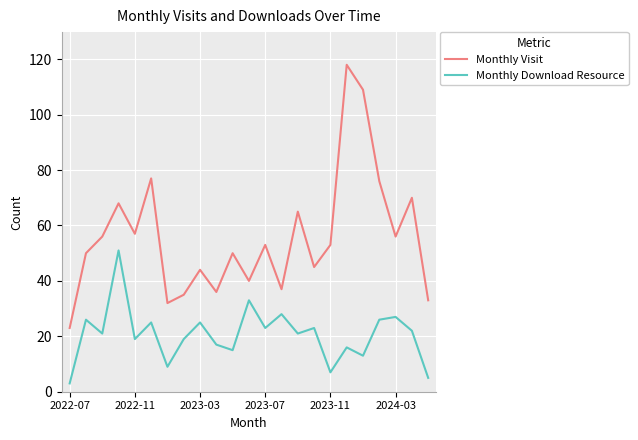

What are all the series names shown in the legend?

Monthly Visit, Monthly Download Resource